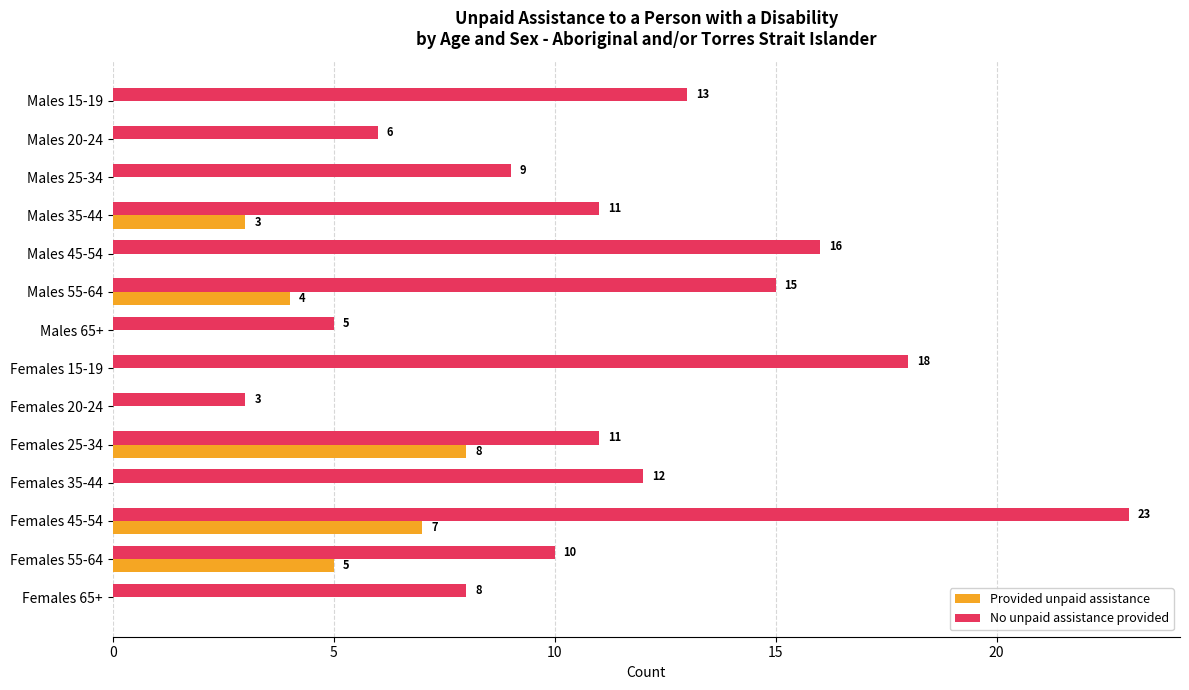

What is the sum of all Provided unpaid assistance values?

27